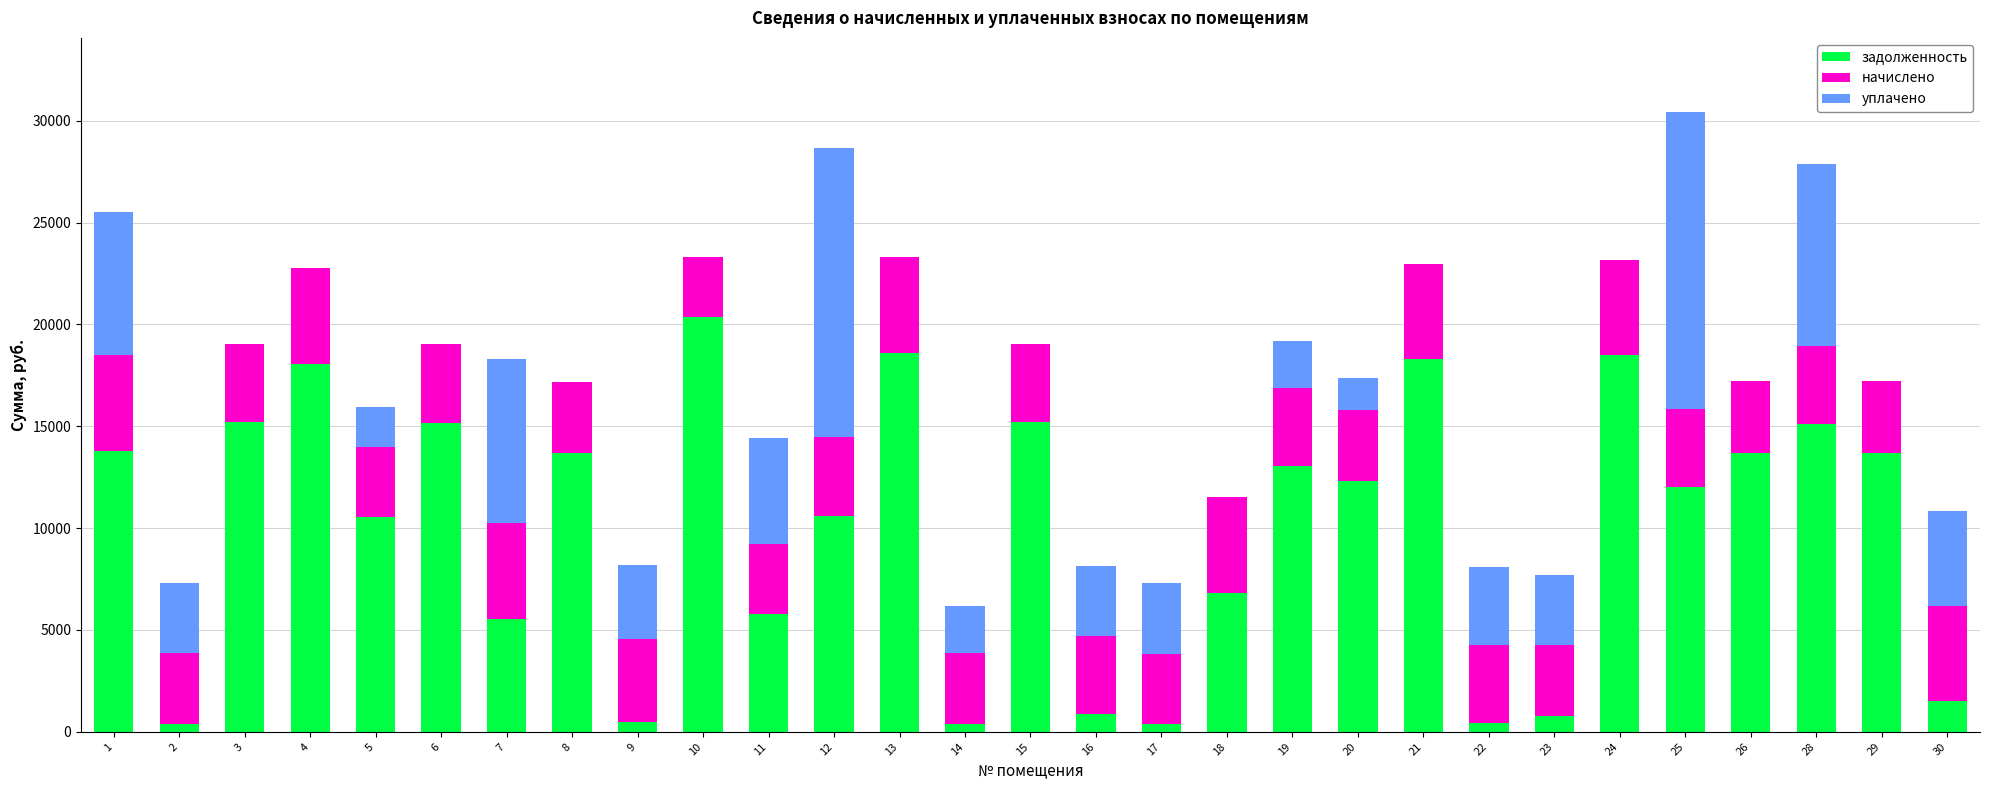

What is the total value across all series at 4?

22779.1